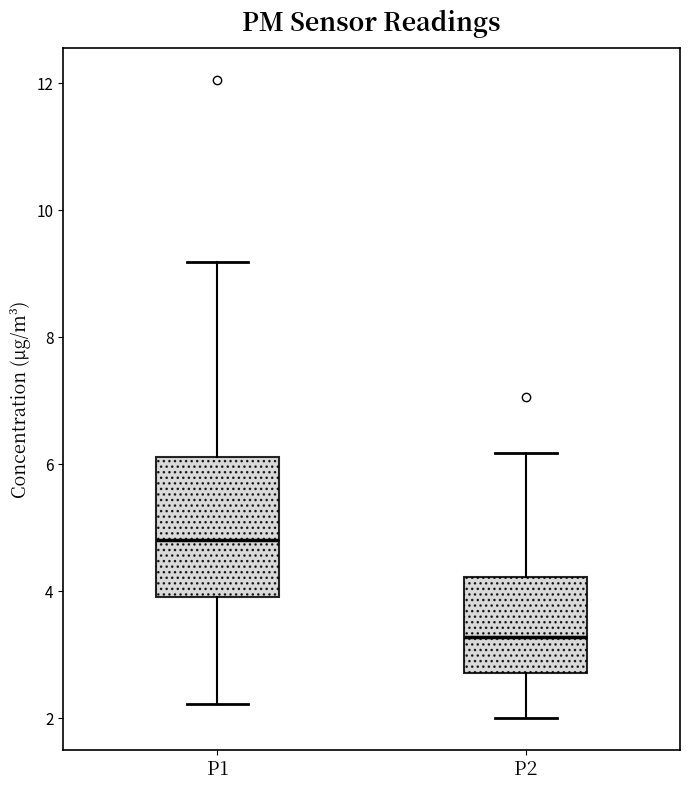

Which box has the highest median line?

P1